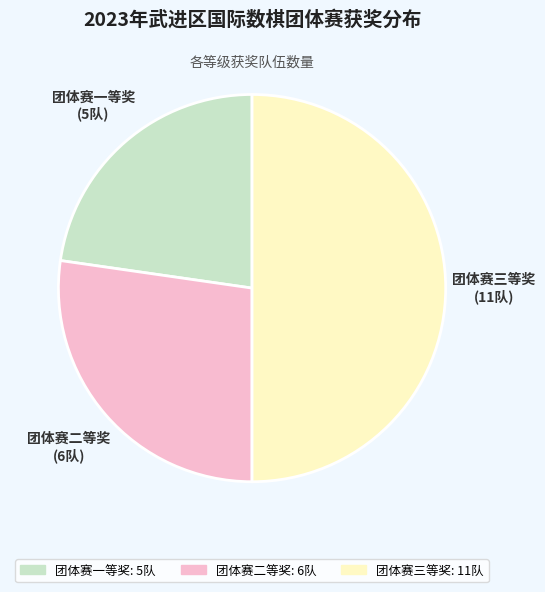

Which slice is the largest?

团体赛三等奖